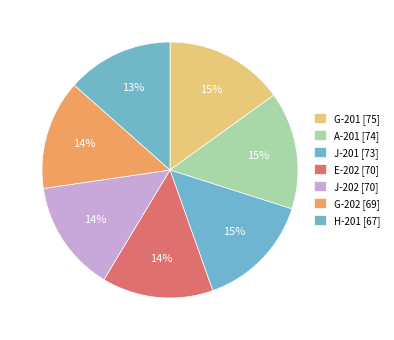

What is the smallest slice in the pie chart?

H-201